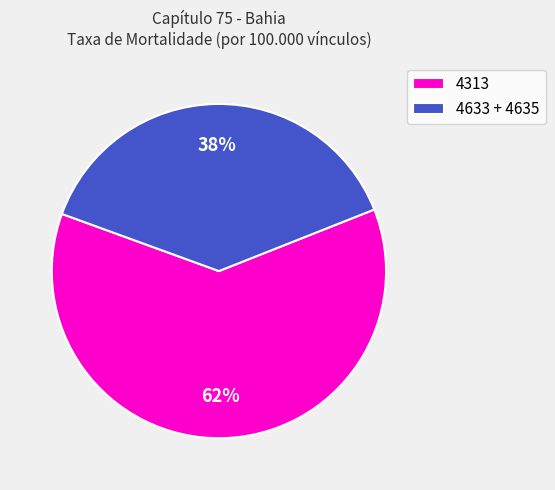

Which category has the biggest portion of the pie?

4313